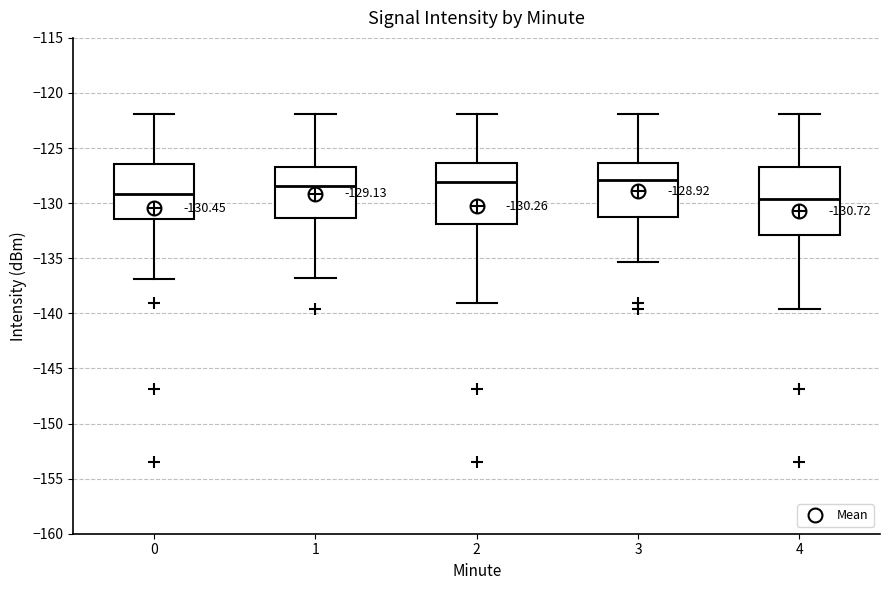

Which box is the tallest, from its lower edge to its upper edge?

4